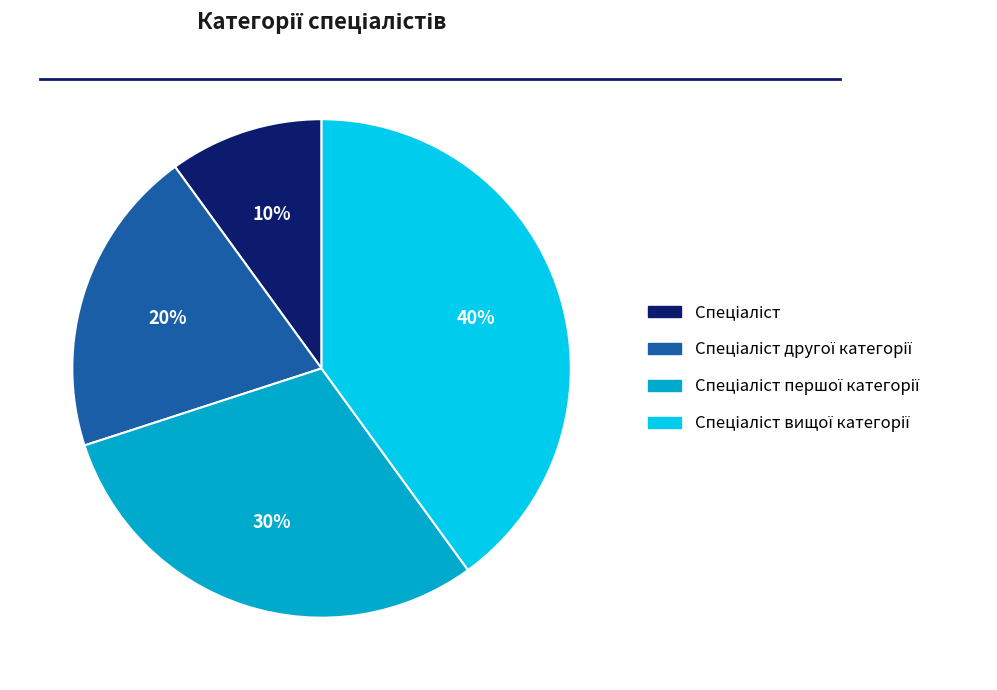

To the nearest percent, what is the average slice percentage?

25%